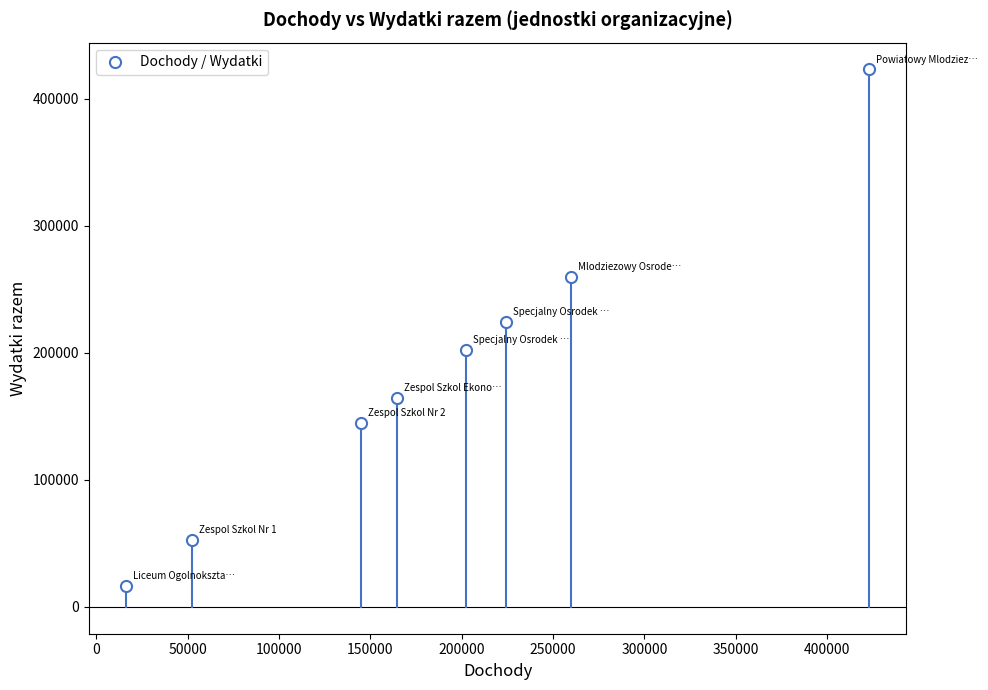

What is the range of X values (max minus min)?

406840